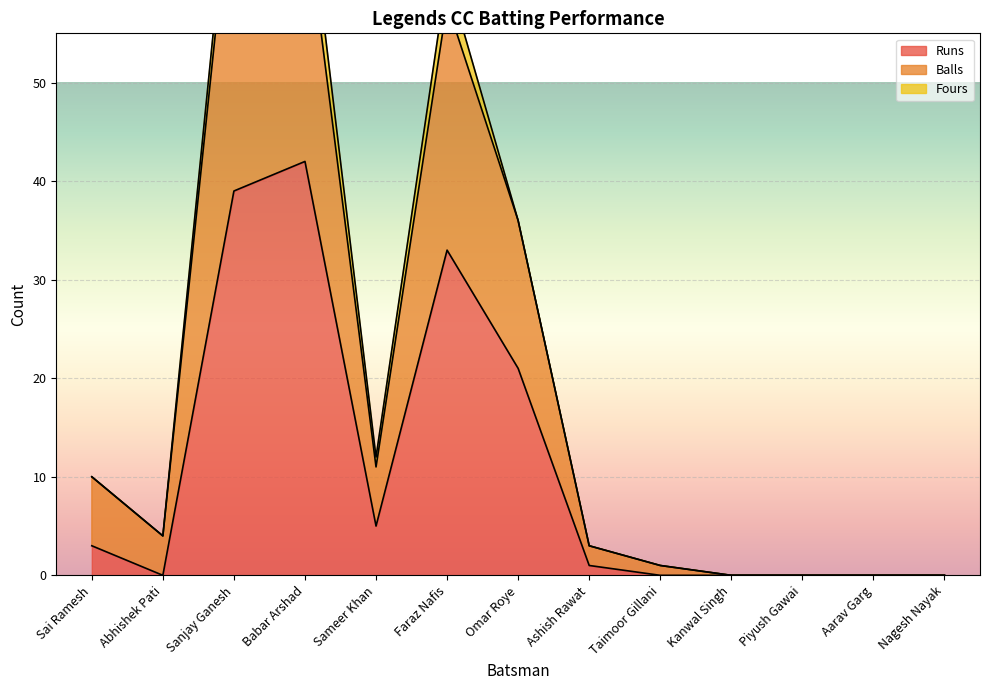

True or false: Runs has a value of -28 at Kanwal Singh.

False